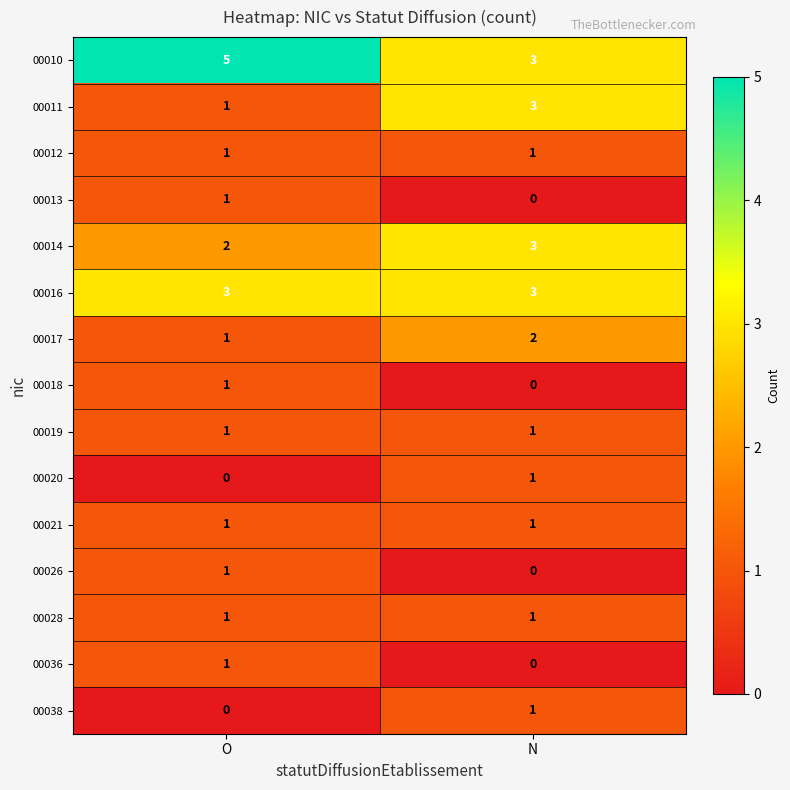

Count the number of categories in the chart.

2